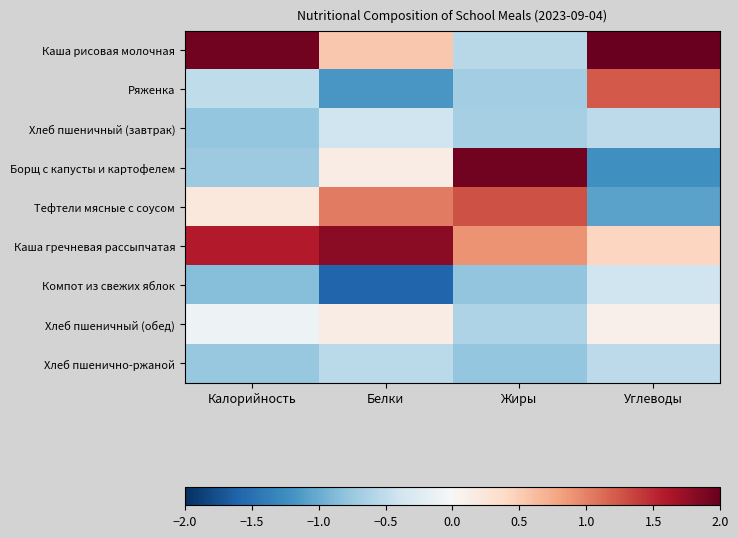

Between Жиры and Белки, which is larger?

Белки